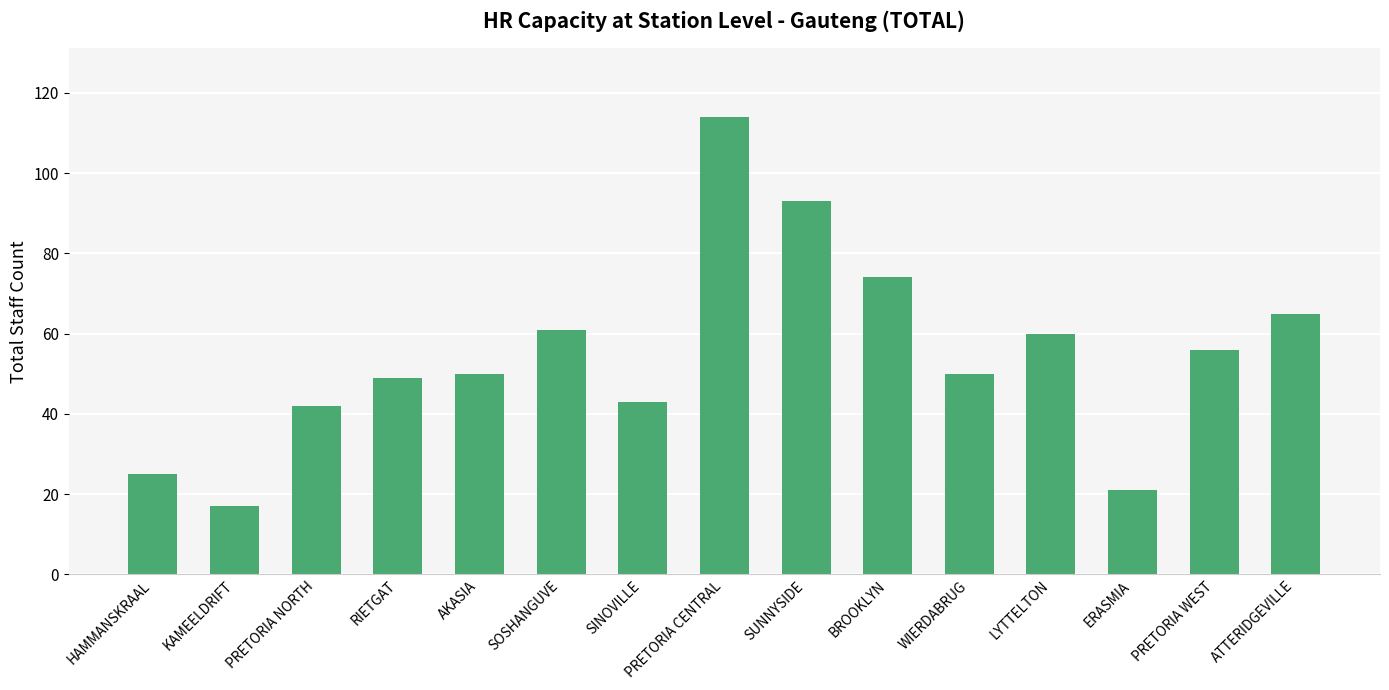

The chart shows a value of 82 at WIERDABRUG. True or false?

False